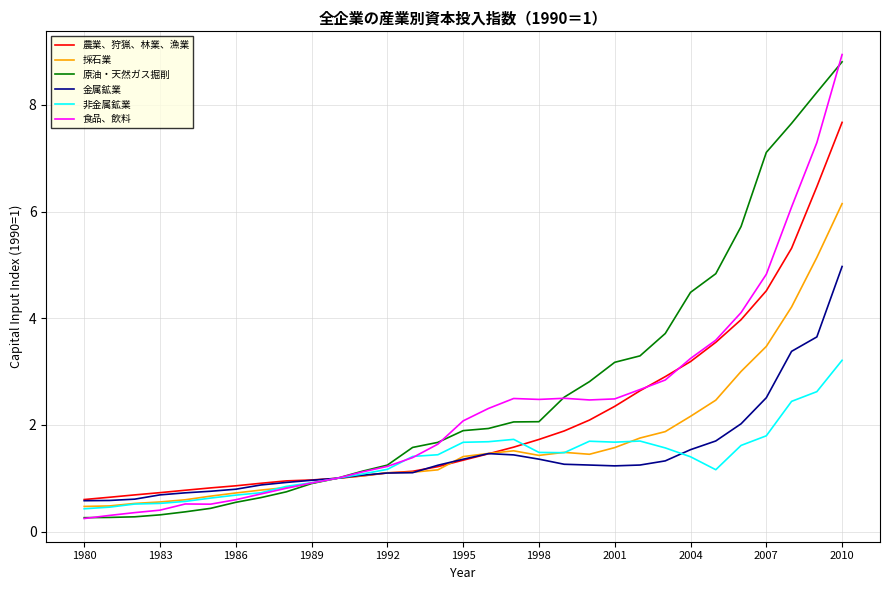

What is the average value of the 金属鉱業 series?

1.4